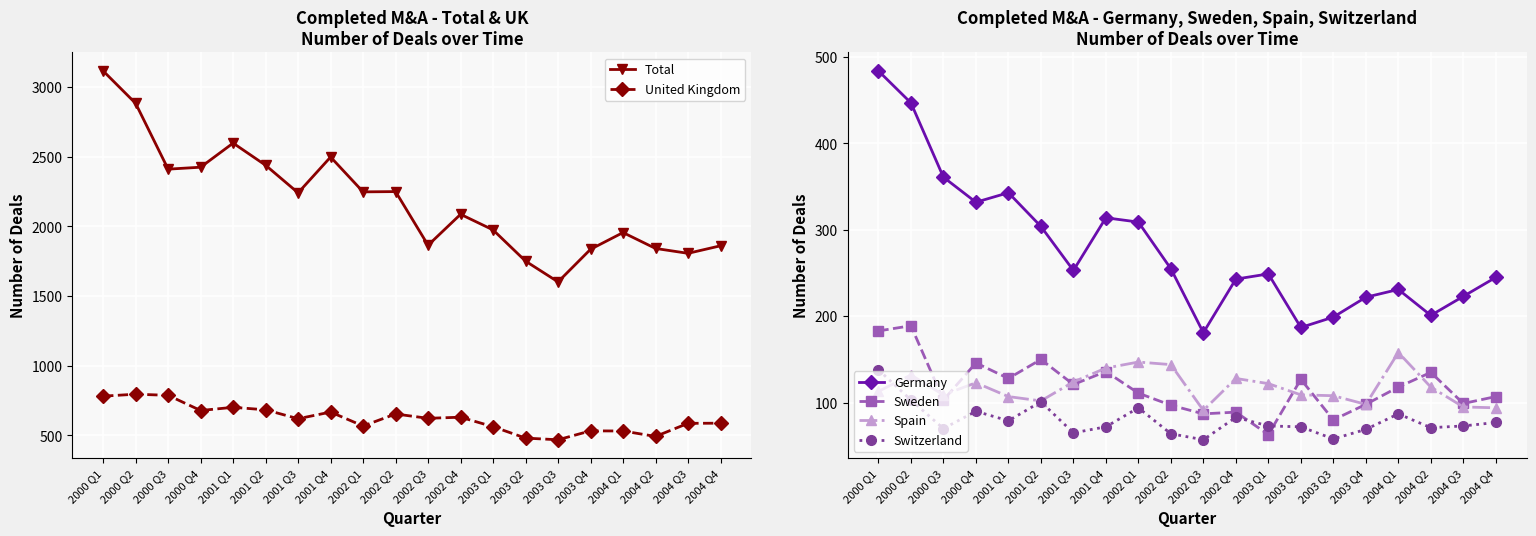

Is it true that Total equals 3260 at 2001 Q4?

False